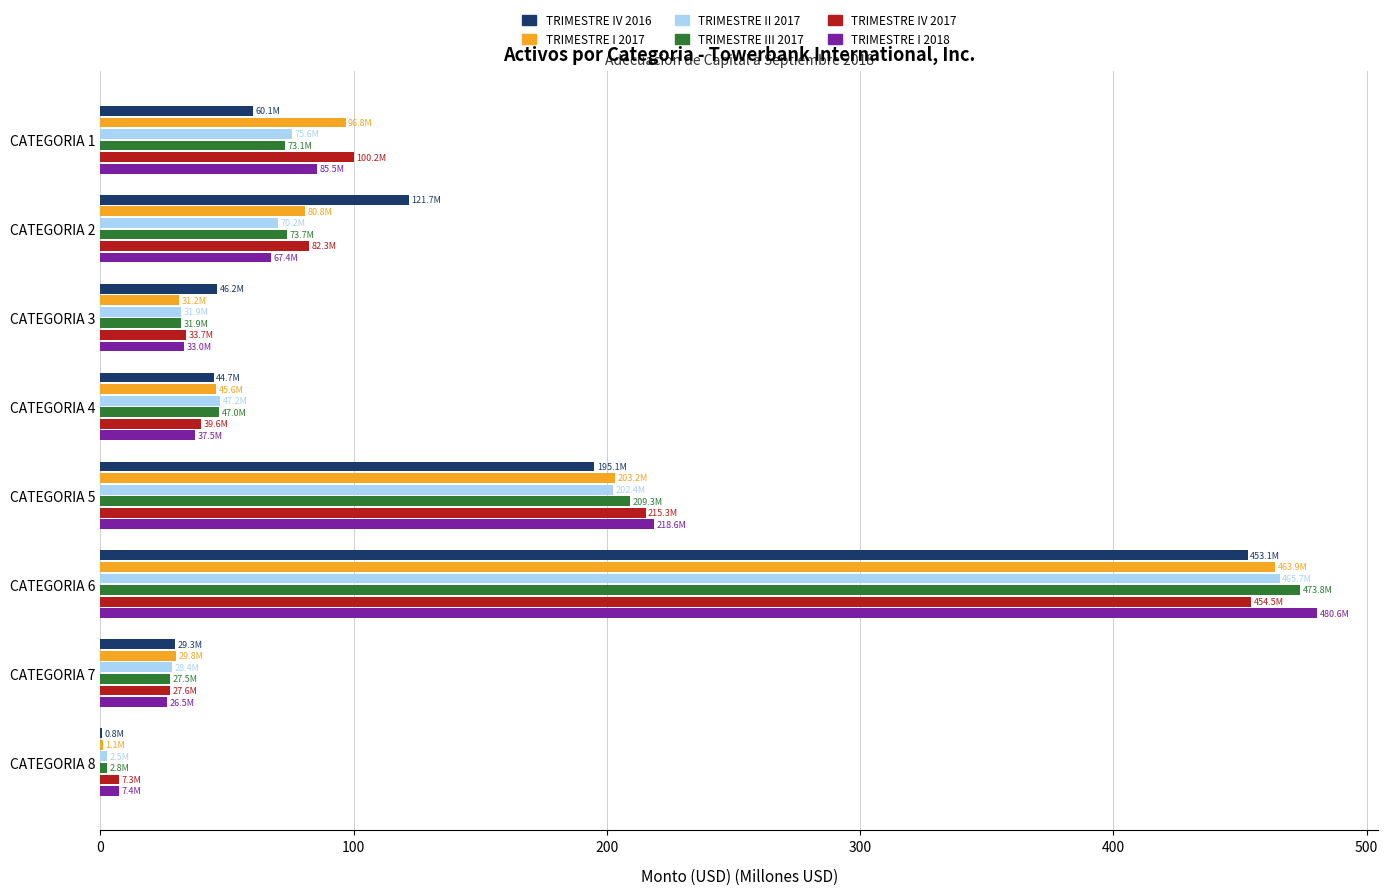

What are all the series names shown in the legend?

TRIMESTRE IV 2016, TRIMESTRE I 2017, TRIMESTRE II 2017, TRIMESTRE III 2017, TRIMESTRE IV 2017, TRIMESTRE I 2018